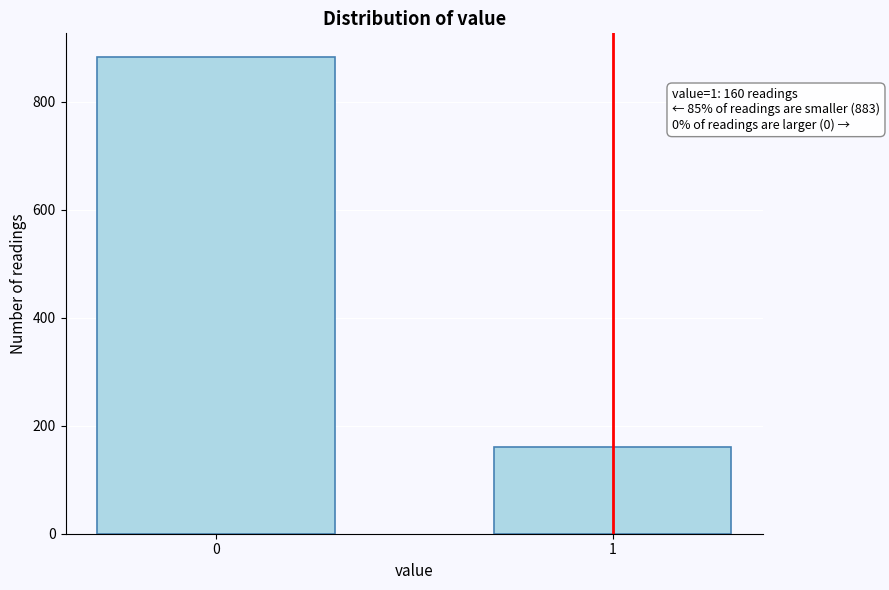

Reading right to left, list all the values displayed in this chart.

1=160	0=883